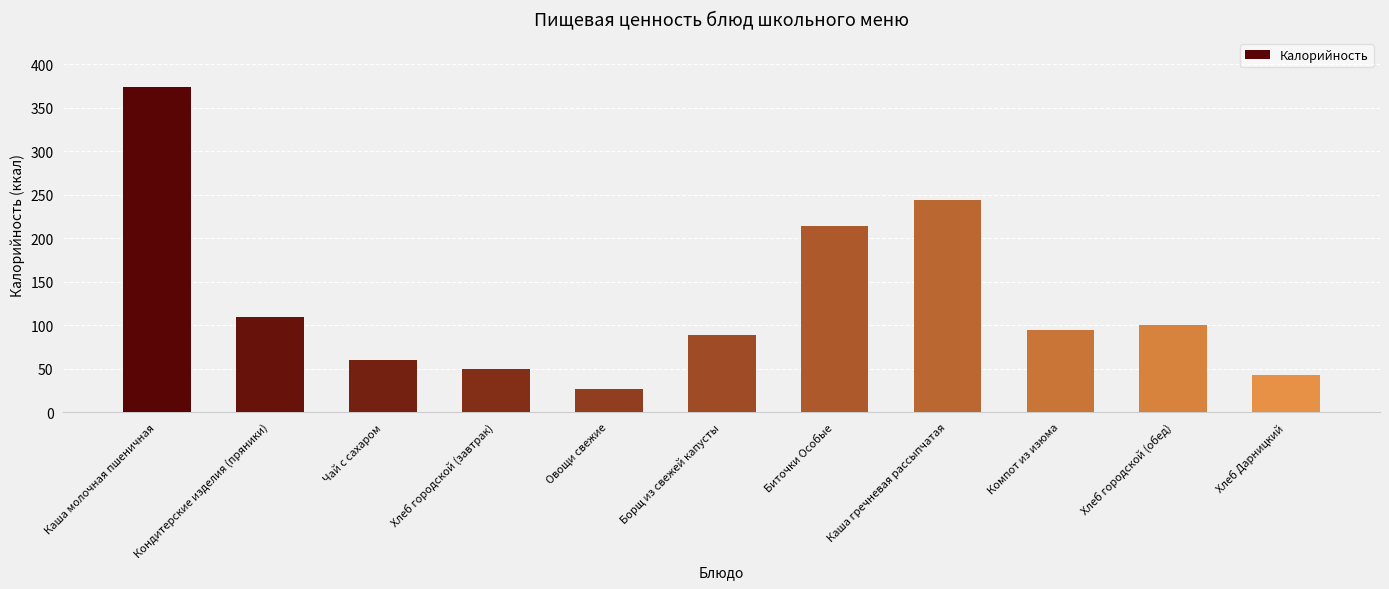

How many bars are there in total?

11